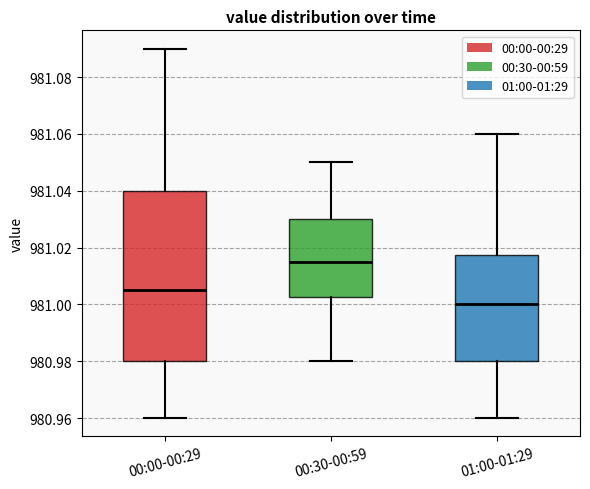

Reading left to right, read every box against the y-axis: the position of its median line, the range the box covers, and the ends of its whiskers. The values are not printed on the chart, so give them approximately, as read against the axis.

00:00-00:29: median 981.006, box 980.980 to 981.040, whiskers 980.960 to 981.090
00:30-00:59: median 981.016, box 981.002 to 981.030, whiskers 980.980 to 981.050
01:00-01:29: median 981.000, box 980.980 to 981.018, whiskers 980.960 to 981.060